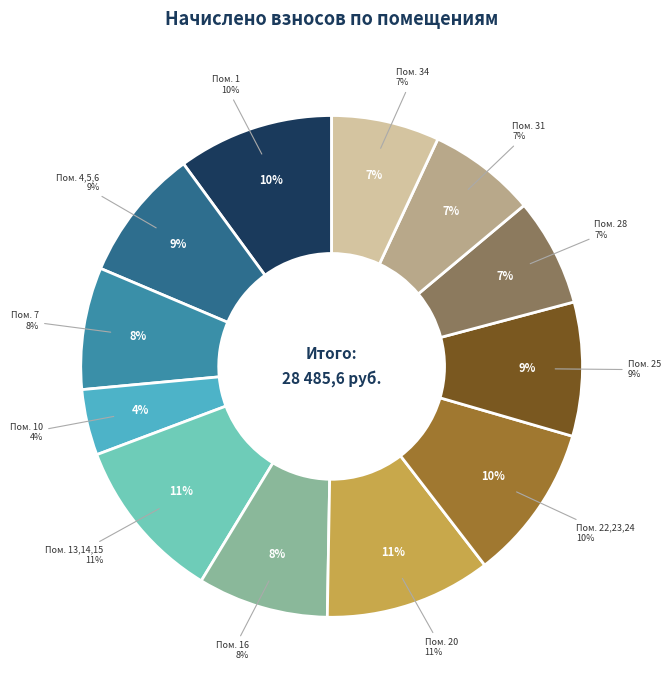

Is there any slice that represents more than half of the pie?

No